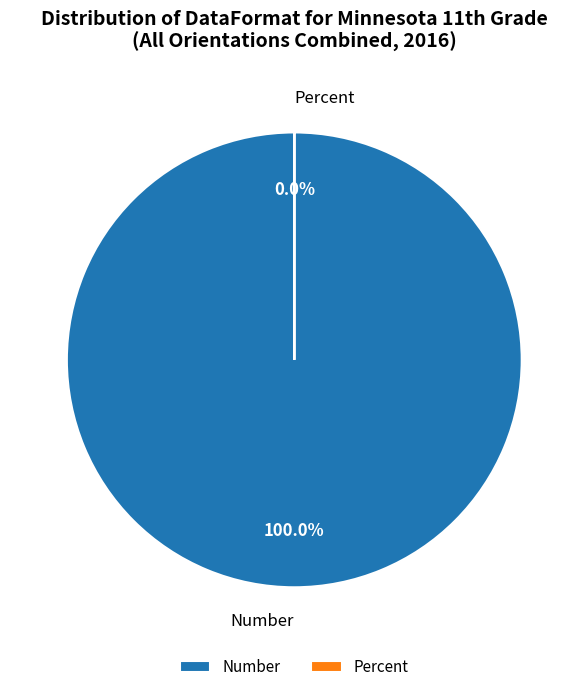

Does Number represent more than half of the total?

Yes